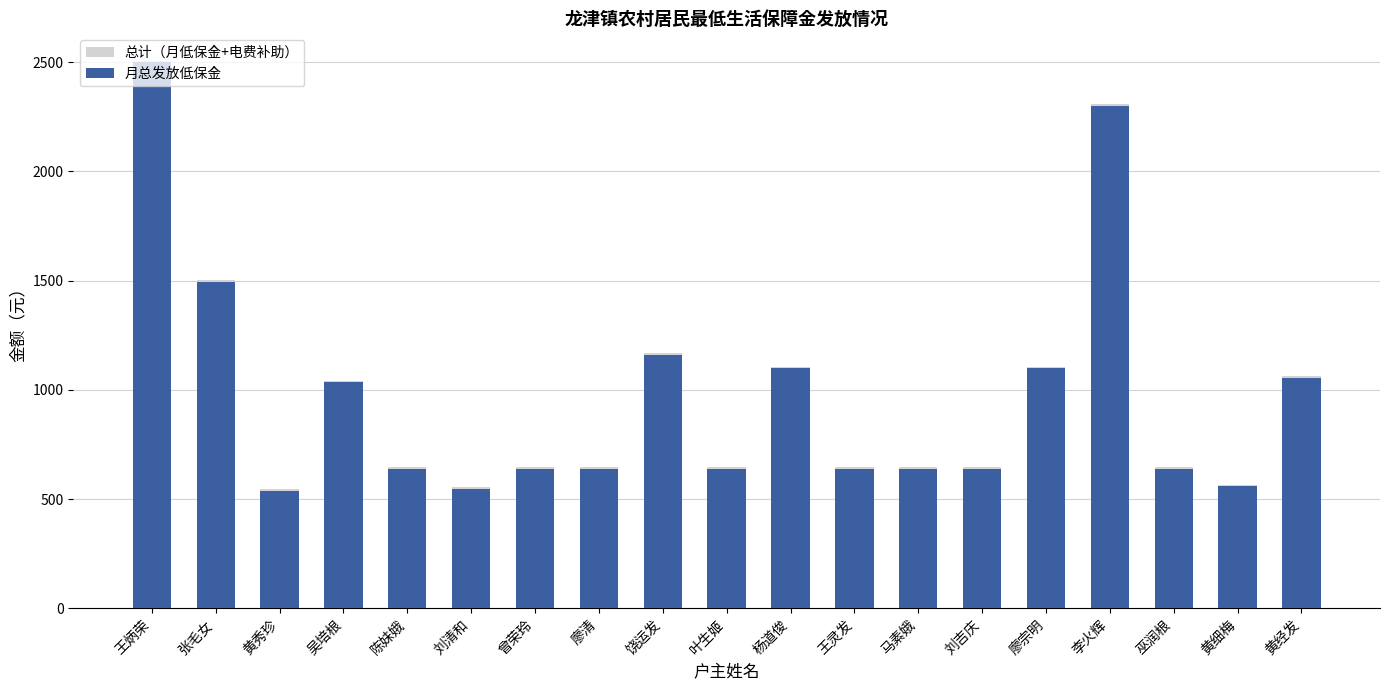

What are all the series names shown in the legend?

总计（月低保金+电费补助）, 月总发放低保金